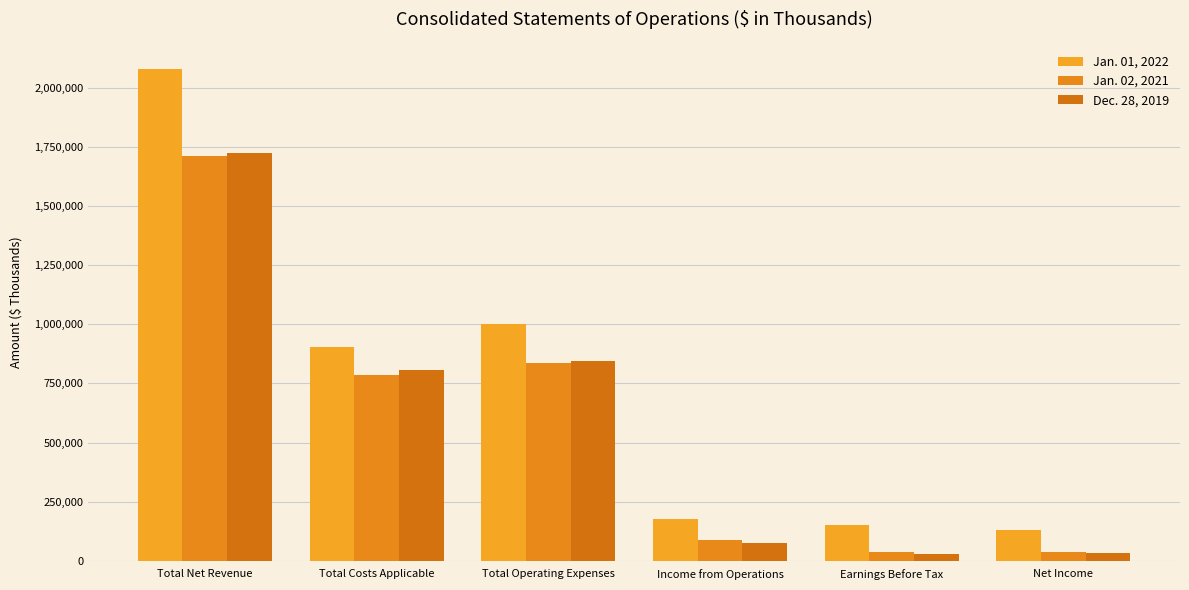

What is the minimum value for Jan. 01, 2022?

128244